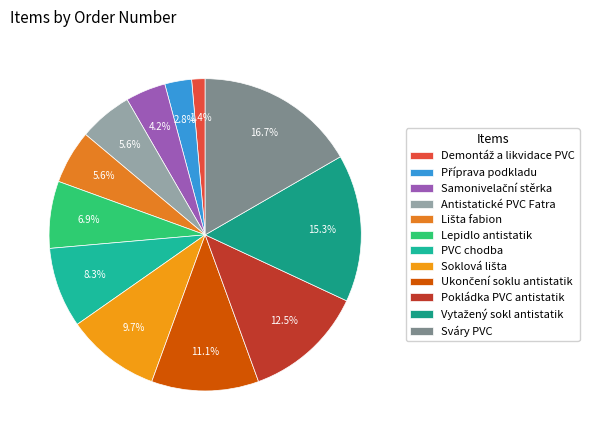

What percentage is NOT represented by Samonivelační stěrka?

95.8%